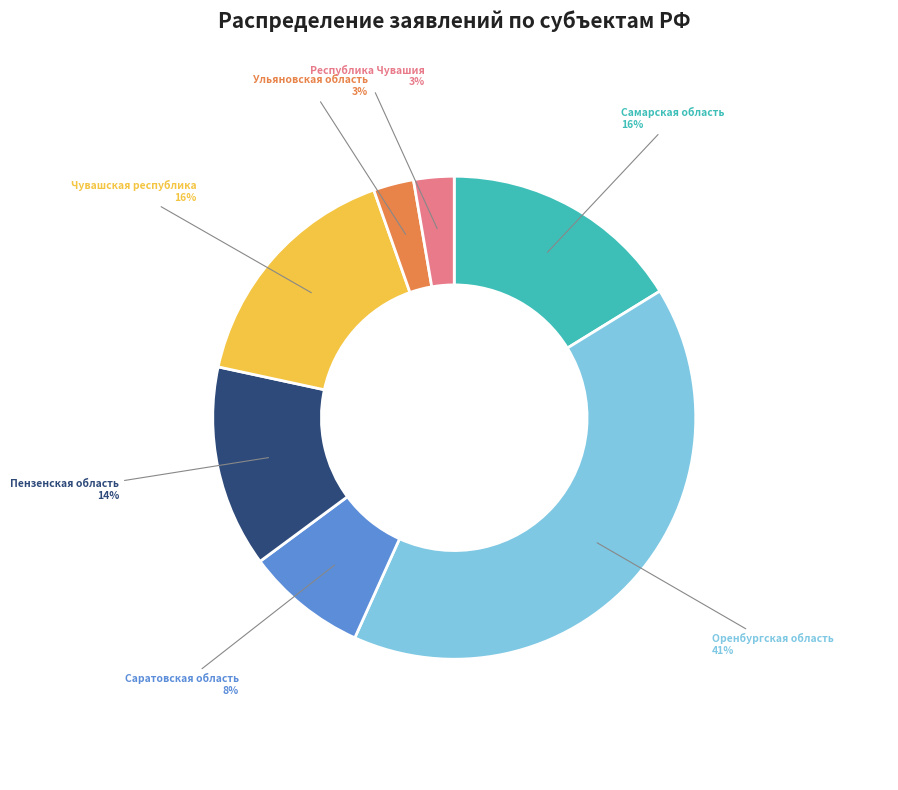

Is it true that Республика Чувашия is 14% of the pie?

False